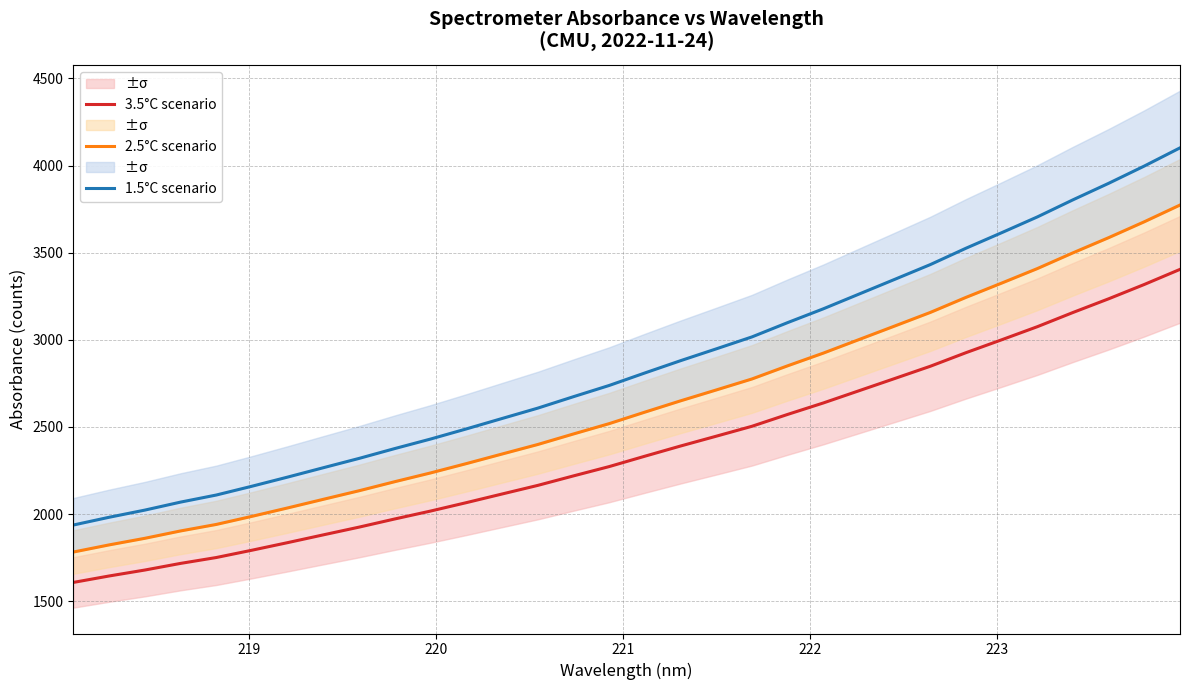

True or false: 1.5°C scenario and 3.5°C scenario cross at least once.

False